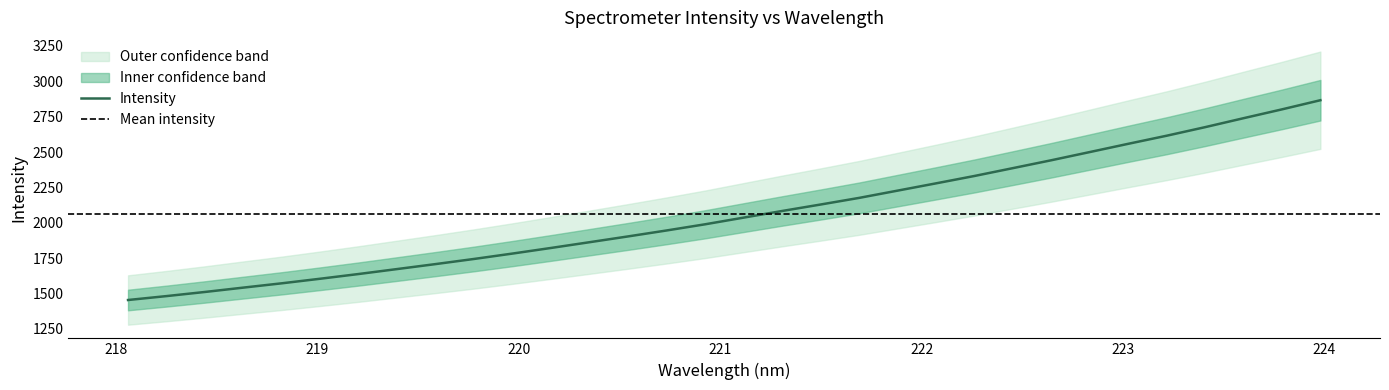

The value at 219.589 is 1708.9. True or false?

True